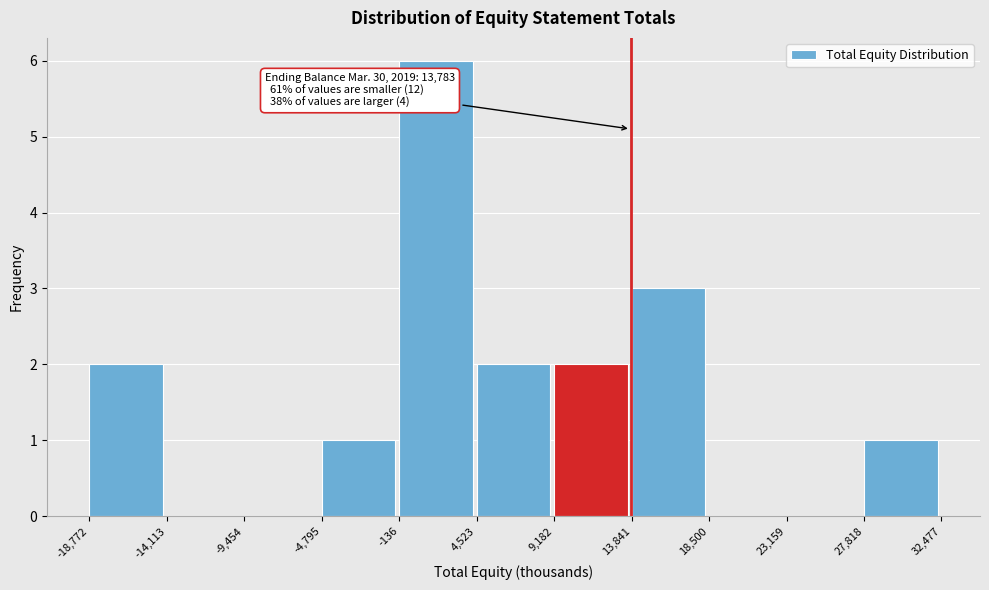

Which range on the x-axis has the tallest bar?

-136 to 4,523